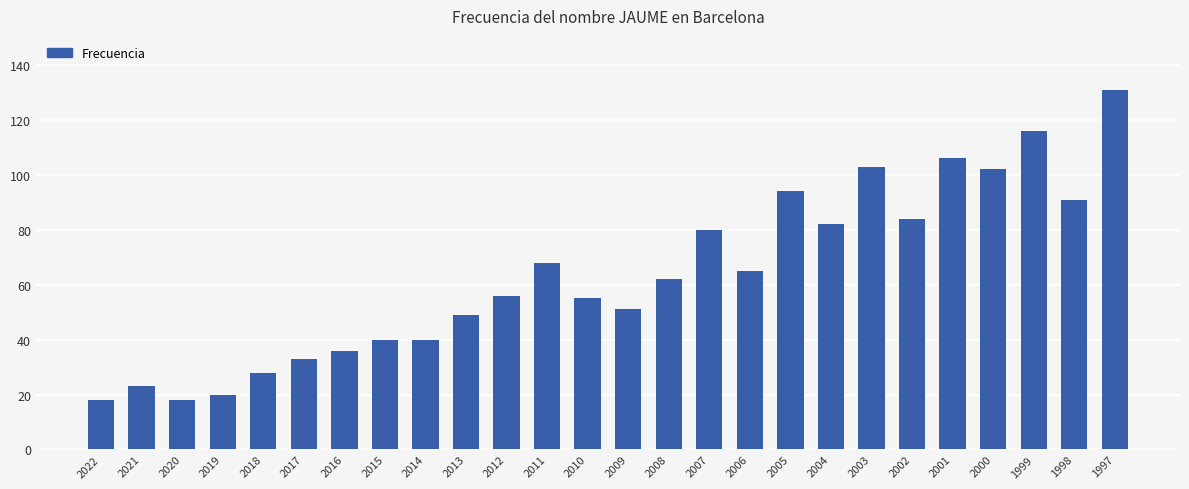

True or false: the data shows 80 at 2007.

True